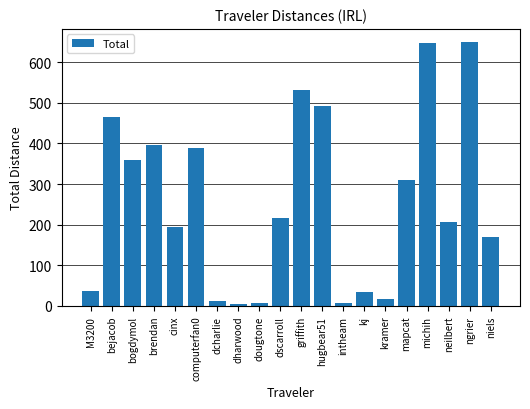

Approximately how many times larger is the value at neilbert compared to michih?

0.3